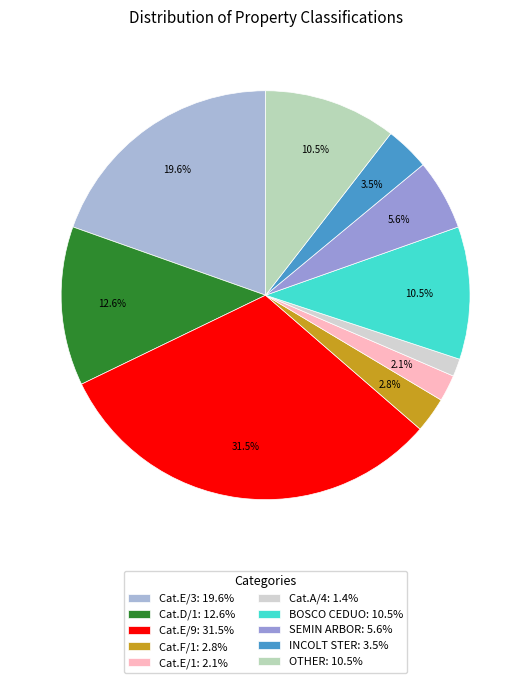

How many slices are in this pie chart?

10